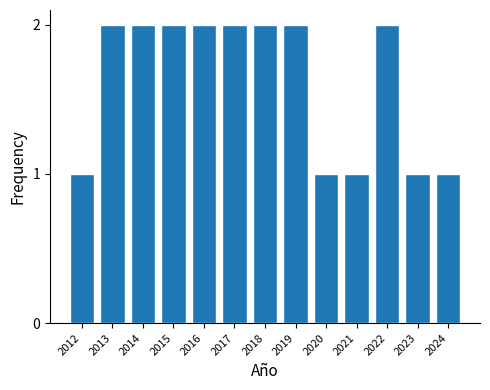

Reading left to right, what are all the values shown in this chart?

1	2	2	2	2	2	2	2	1	1	2	1	1